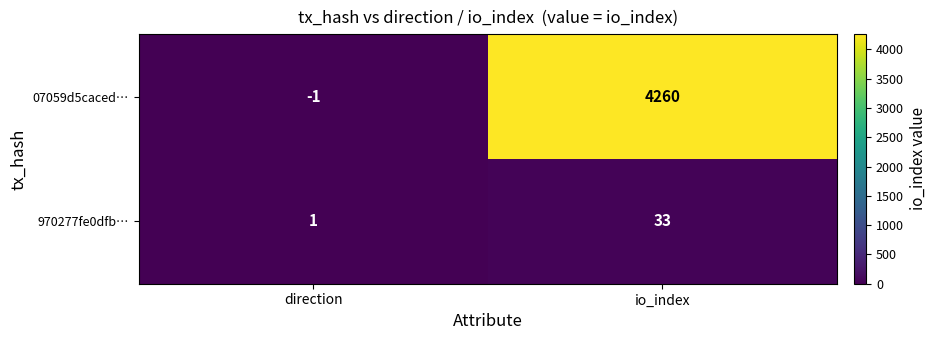

Reading right to left, list all the values displayed in this chart.

07059d5caced…: 4260	-1
970277fe0dfb…: 33	1